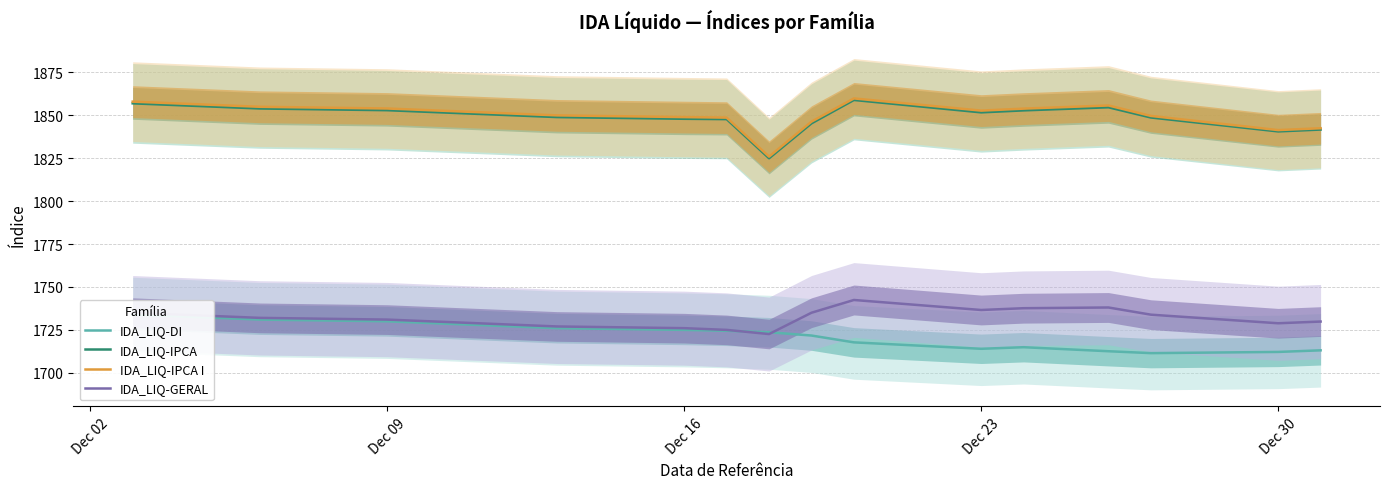

What is the minimum value for IDA_LIQ-GERAL?

1722.6